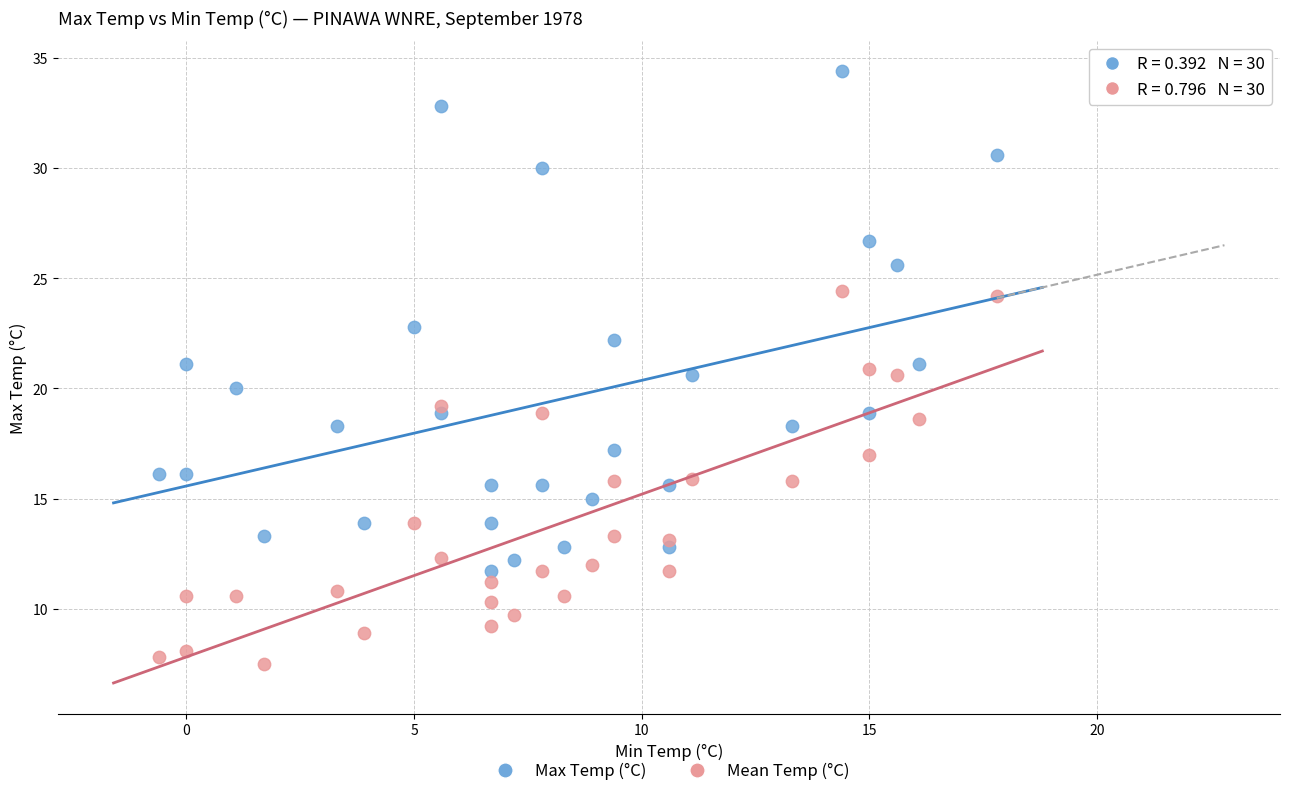

Which series reaches the maximum Y coordinate?

Max Temp (°C)